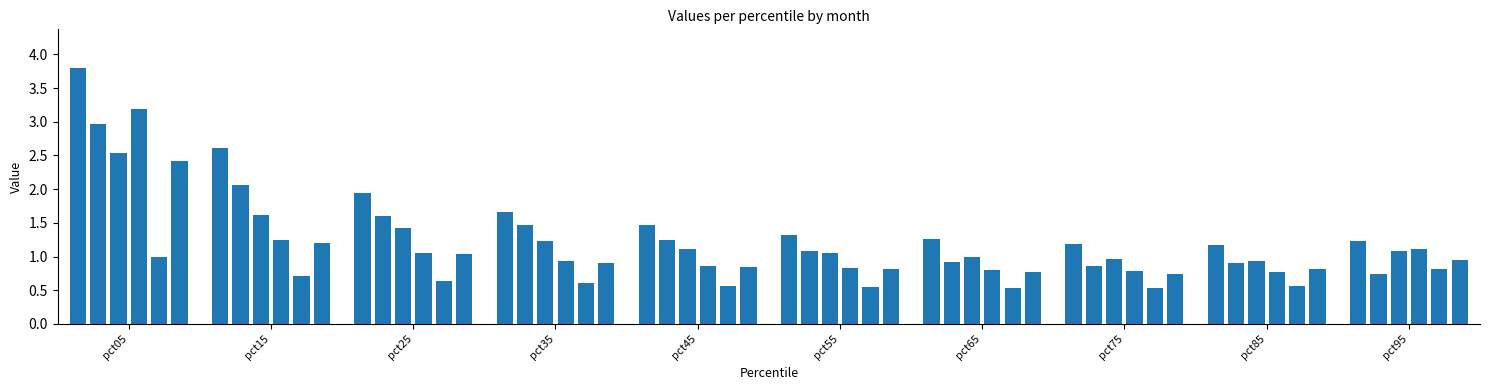

What is the sum of all values?

73.0